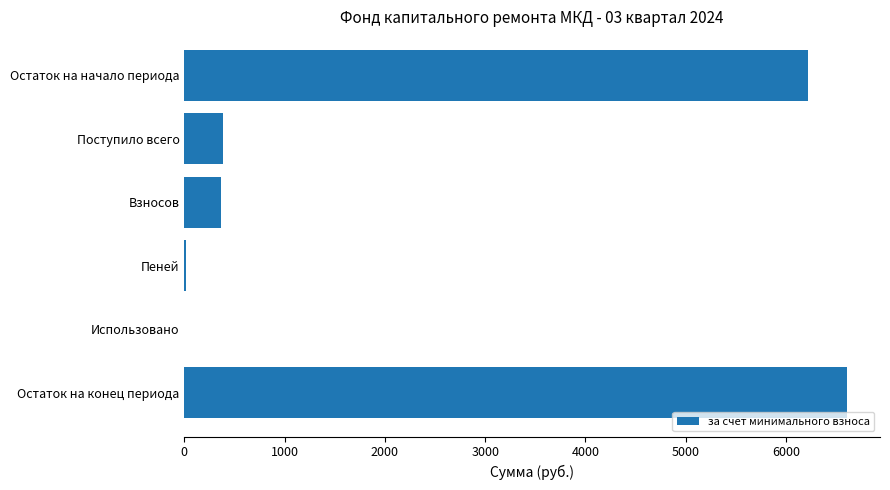

Between Поступило всего and Остаток на конец периода, which is larger?

Остаток на конец периода